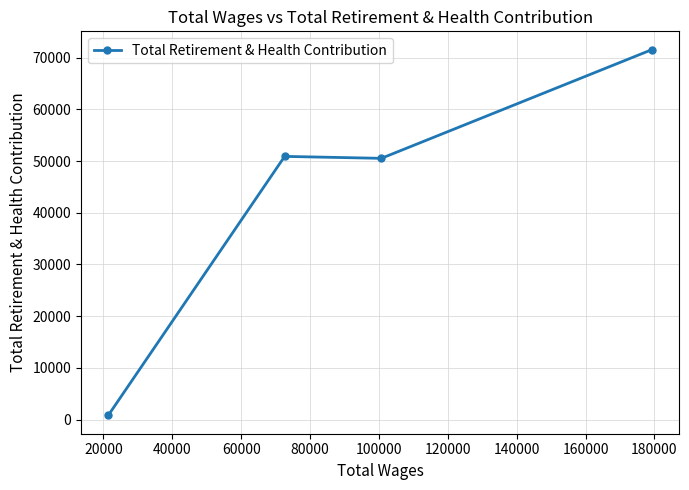

How many data points are less than 50901?

2